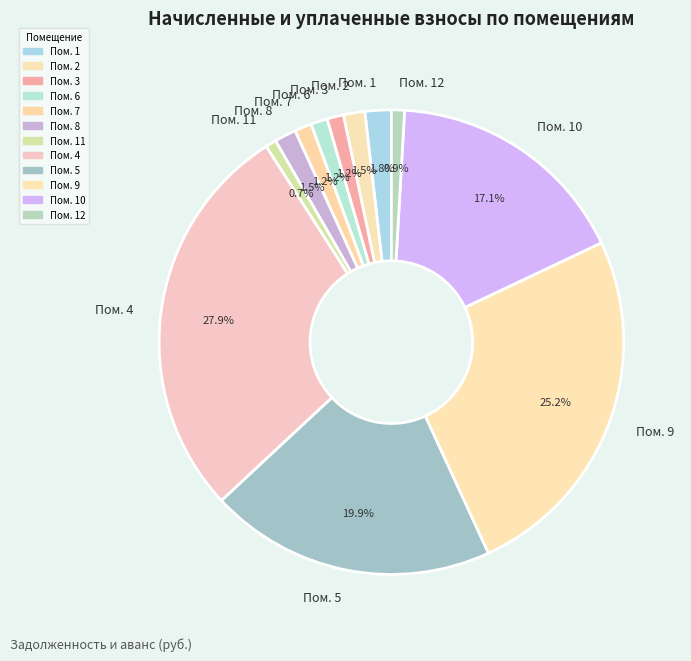

What is the total percentage of Пом. 9 and Пом. 12?

26.1%